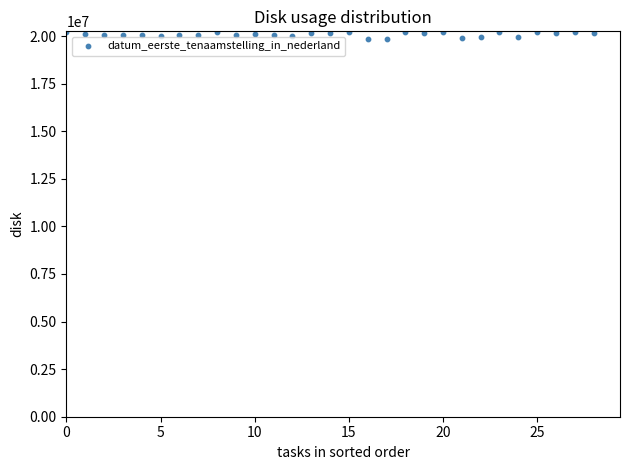

What is the range of Y values (max minus min)?

380209